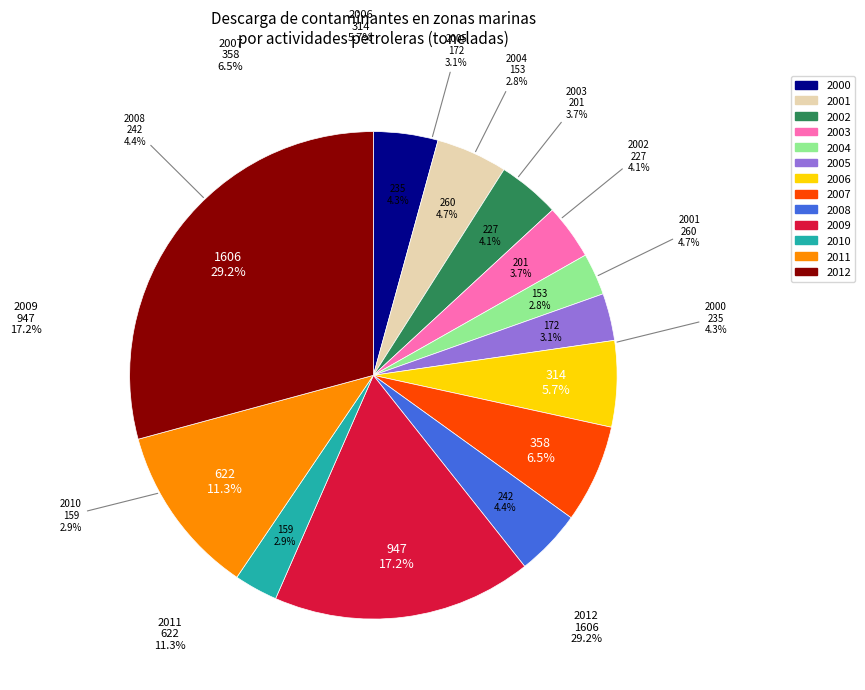

What percentage is the 2002 slice, to the nearest percent?

4%